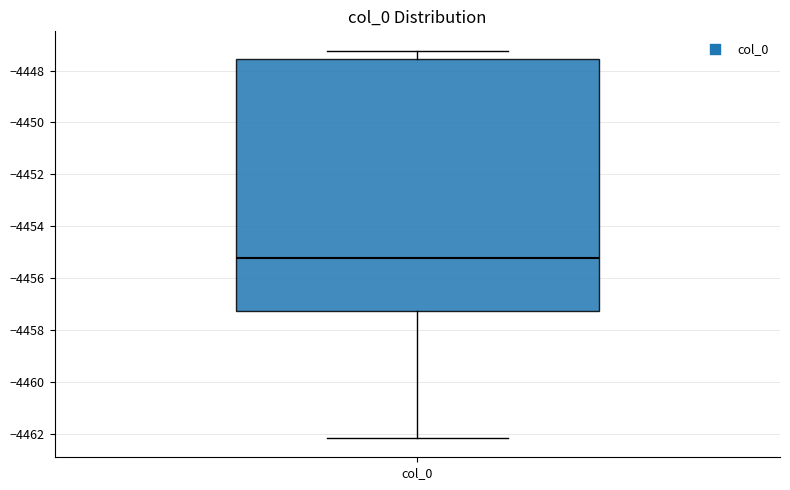

Transcribe this box plot: give where the median line is, the range the box spans, and where the two whiskers end, as read against the y-axis. The values are not printed on the chart, so give them approximately, as read against the axis.

median -4455.2, box -4457.2 to -4447.6, whiskers -4462.2 to -4447.2